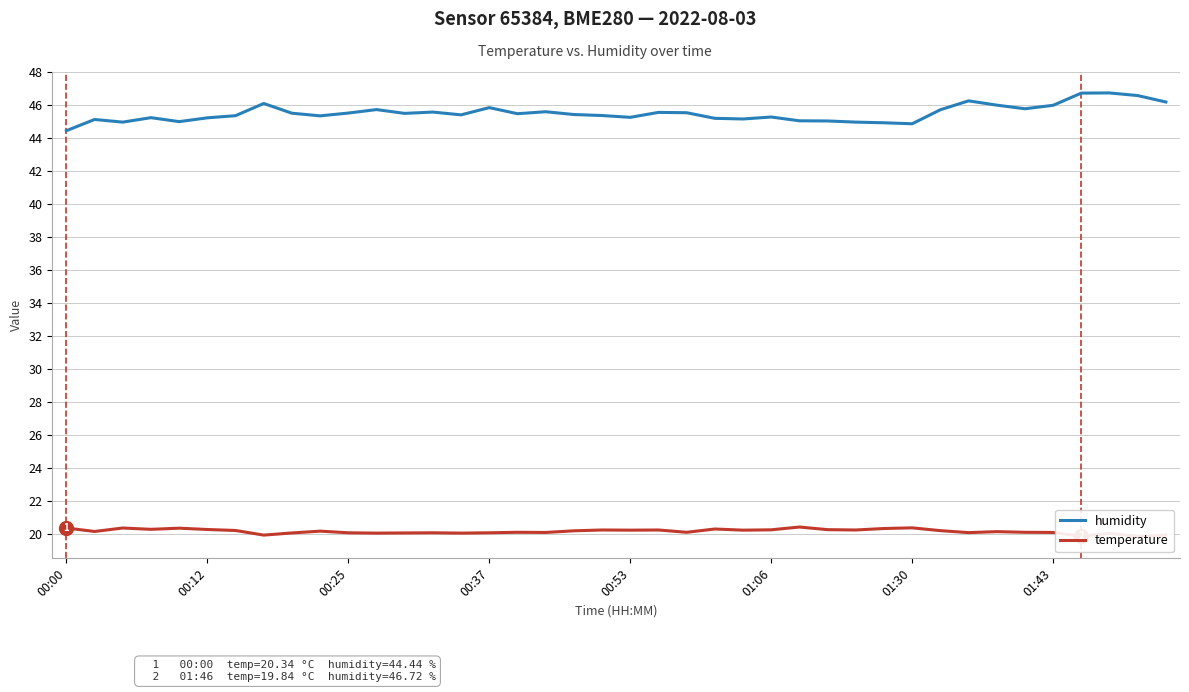

True or false: humidity and temperature cross at least once.

False